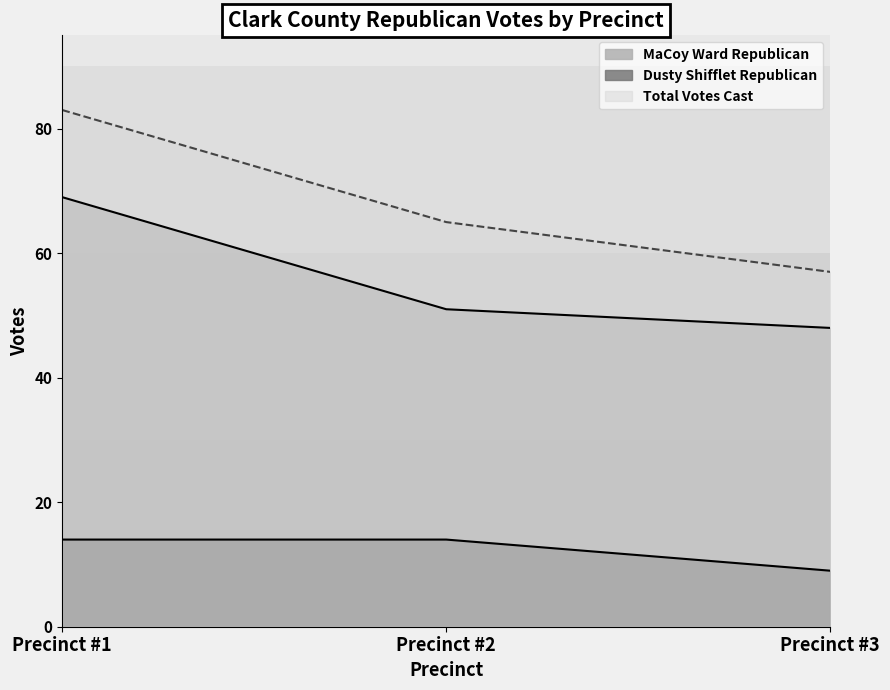

At which category is the sum across all series the highest?

Precinct #1